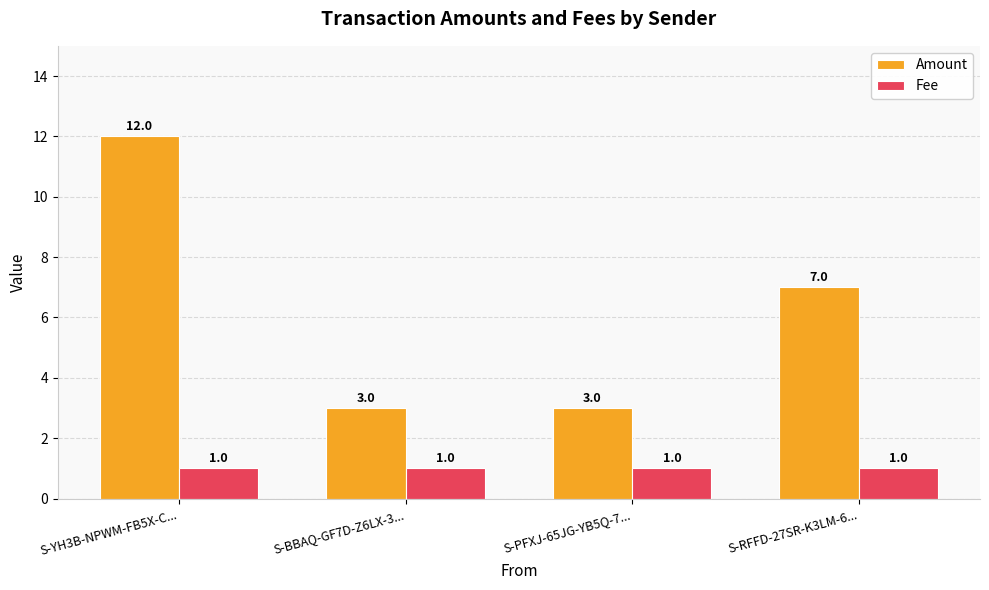

Does the chart contain stacked bars?

No